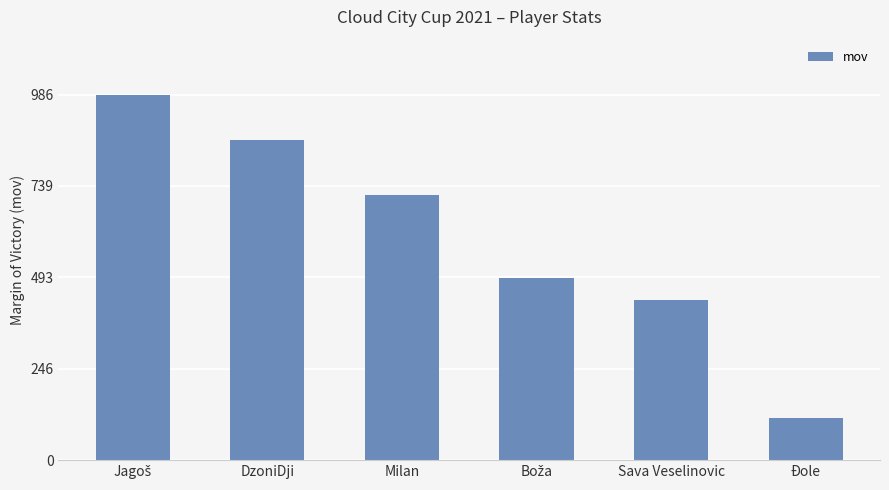

Which has a higher value, DzoniDji or Milan?

DzoniDji